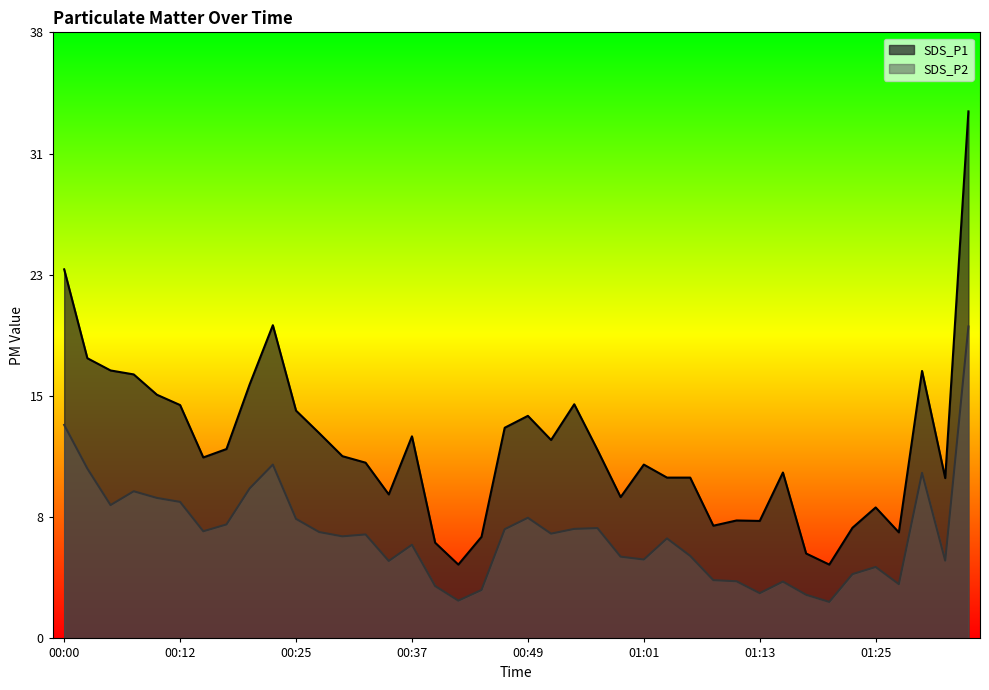

What is the total value across all series at 01:35?

52.9